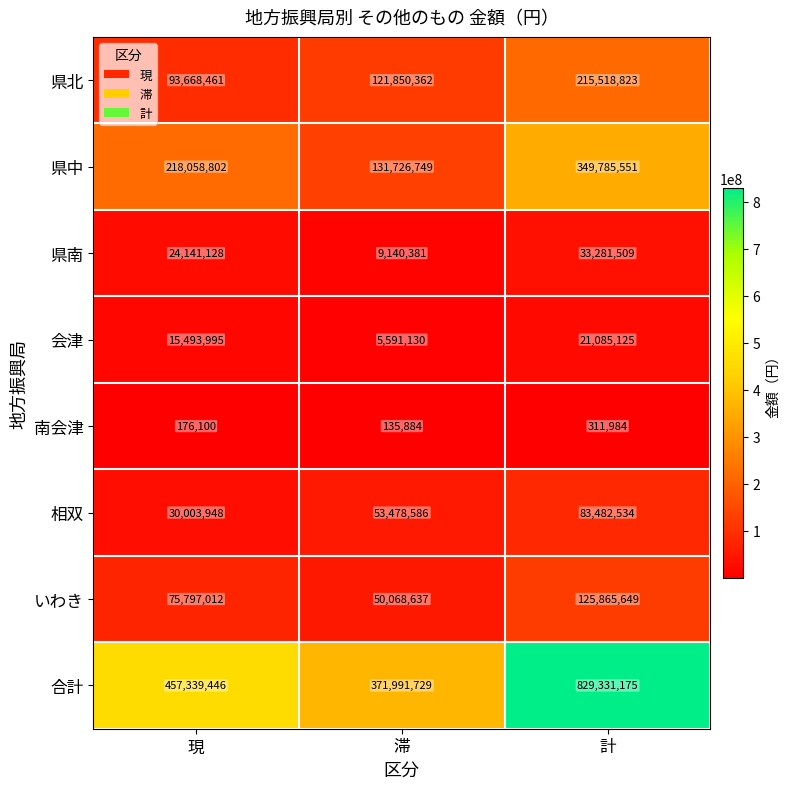

Between 現 and 計, which series saw the biggest shift?

合計